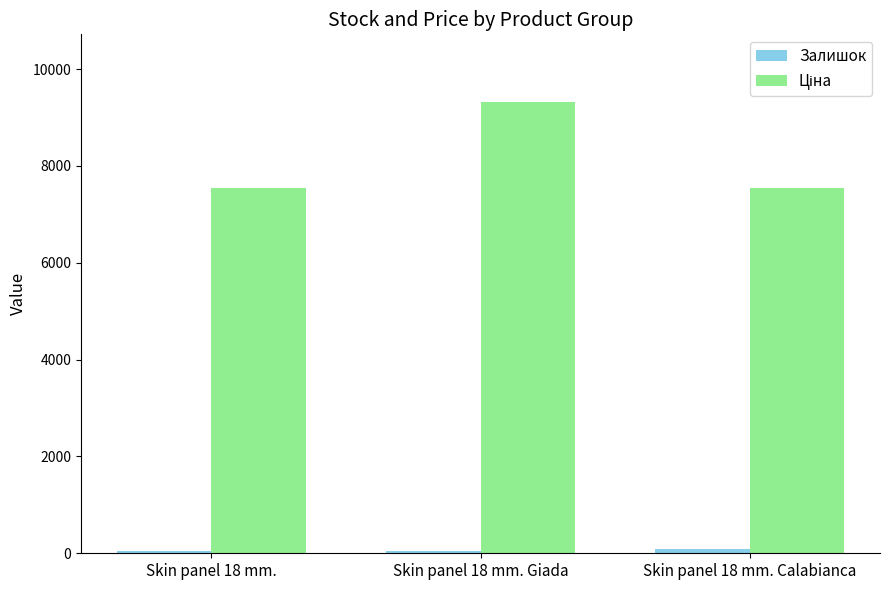

What is the maximum value shown in the chart?

9321.4